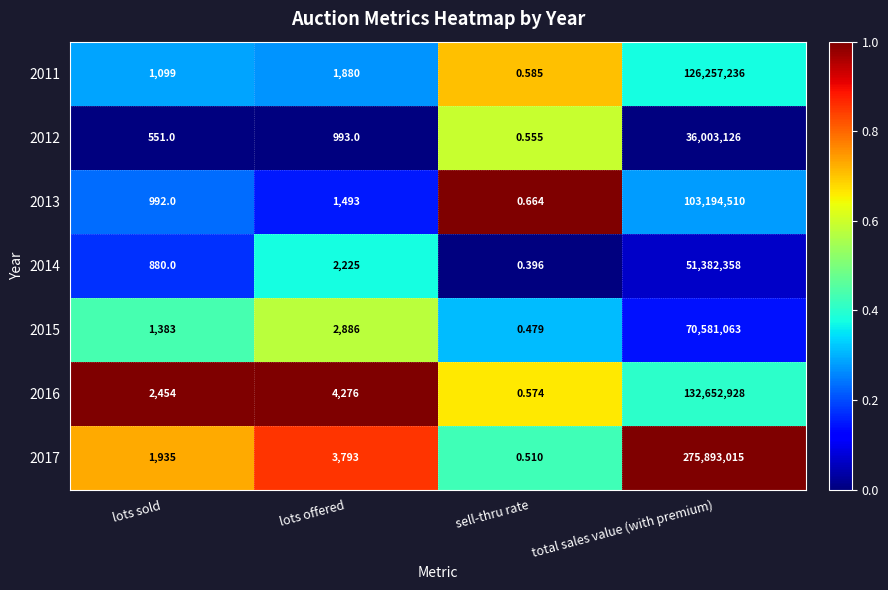

Where is 2011 nearest to the value 63128618?

lots offered